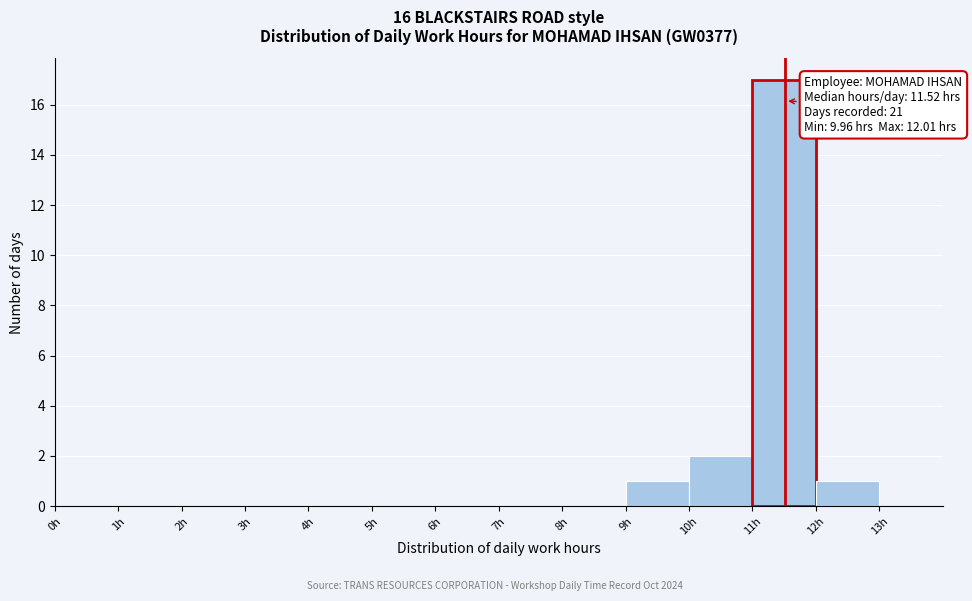

Over which range of the x-axis is the bar tallest?

11 to 12